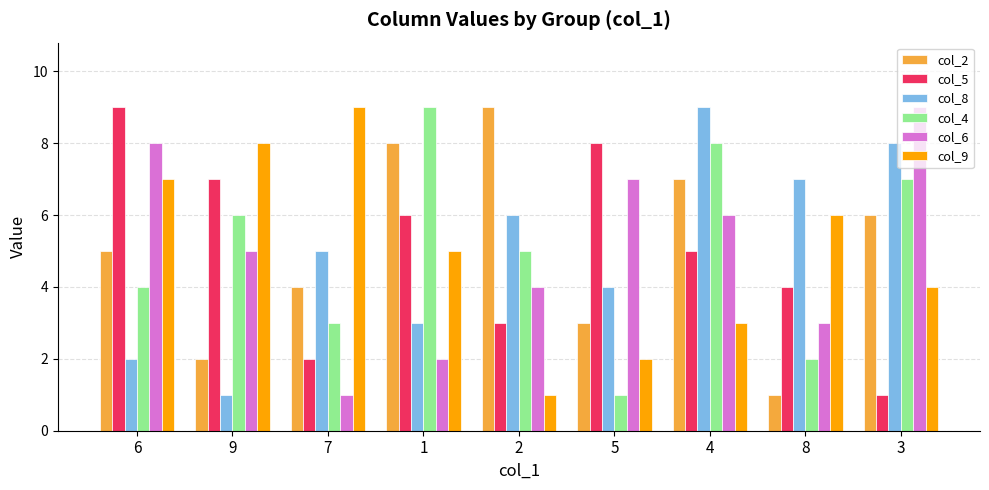

At which category is the sum across all series the highest?

4